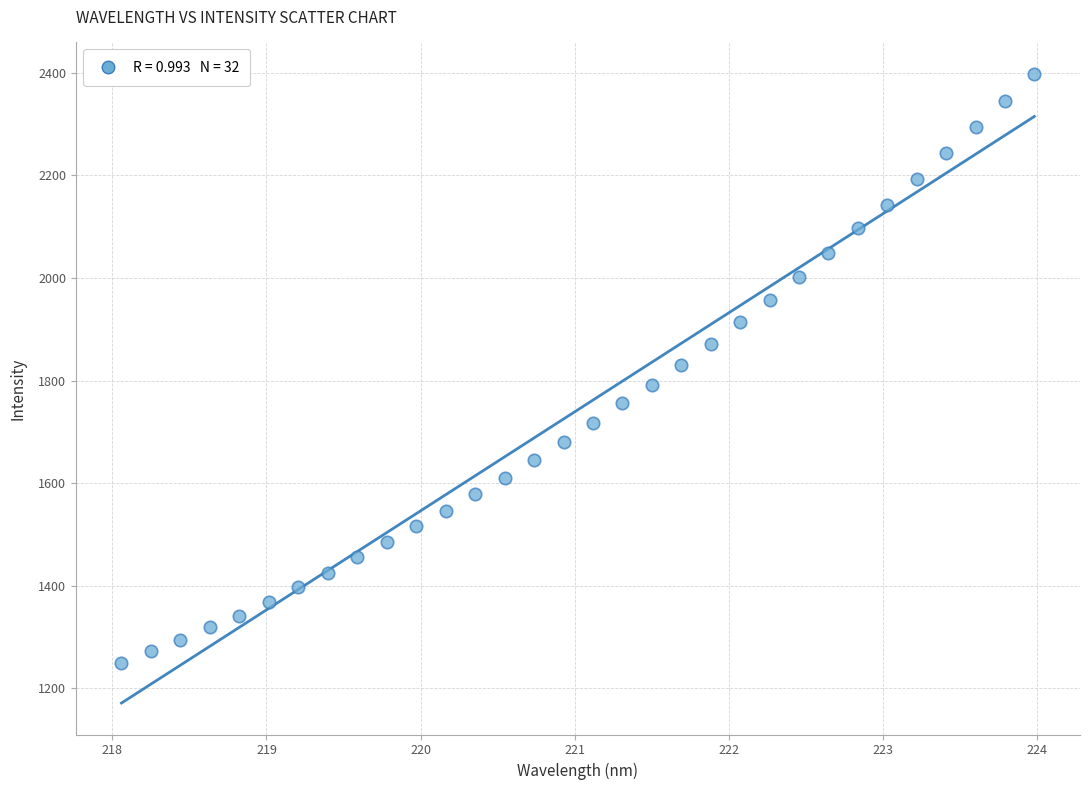

What is the range of X values (max minus min)?

5.9